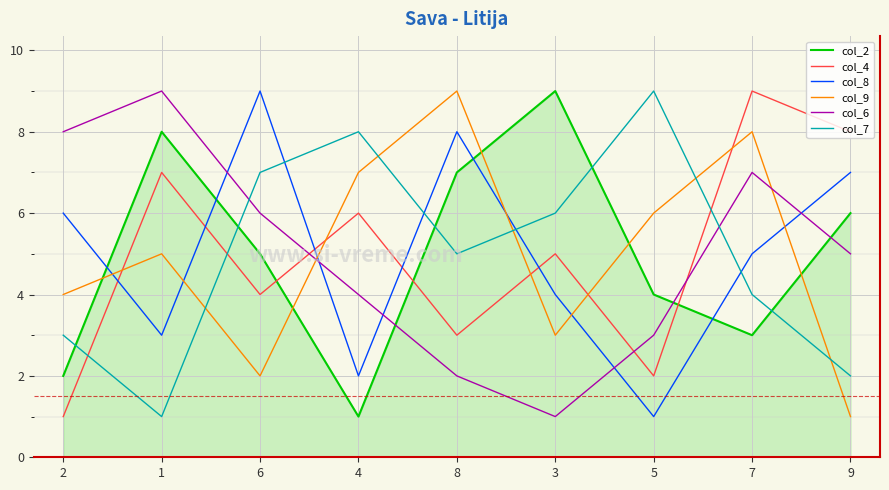

What is the total value across all series at 7?

36